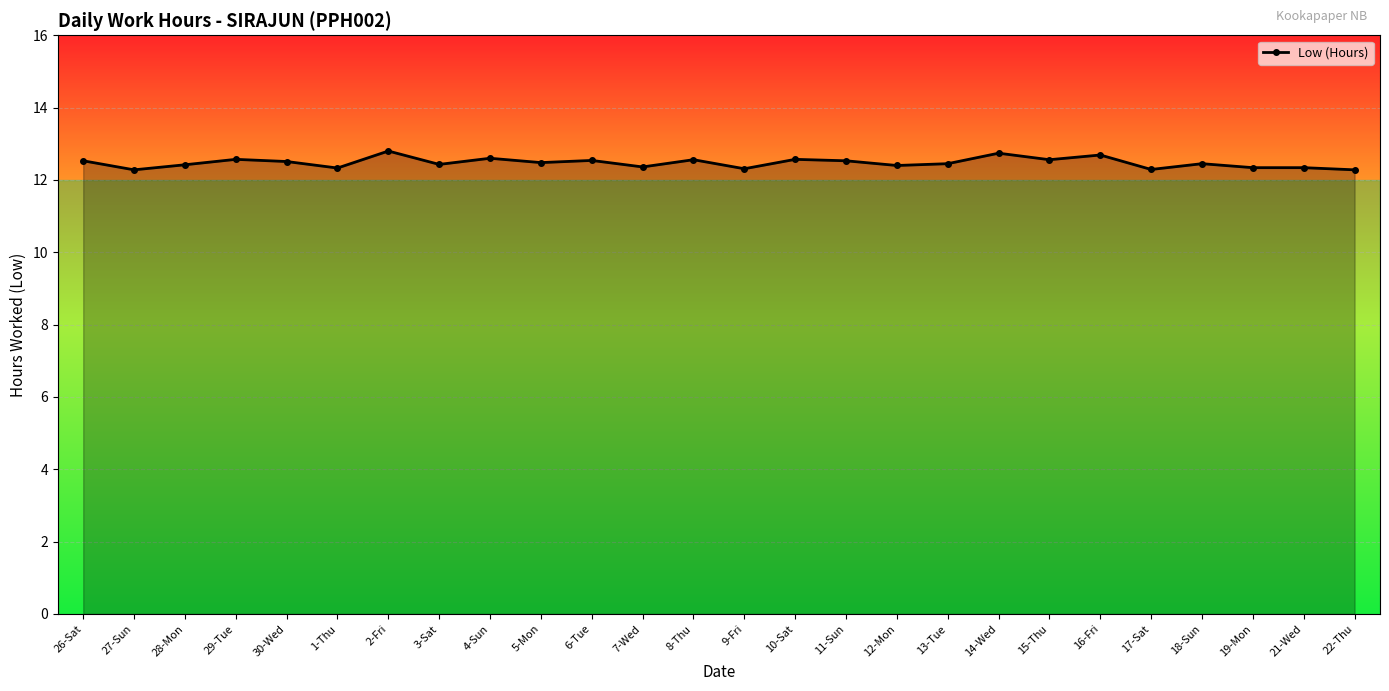

What is the label of the 6th point from the left?

1-Thu